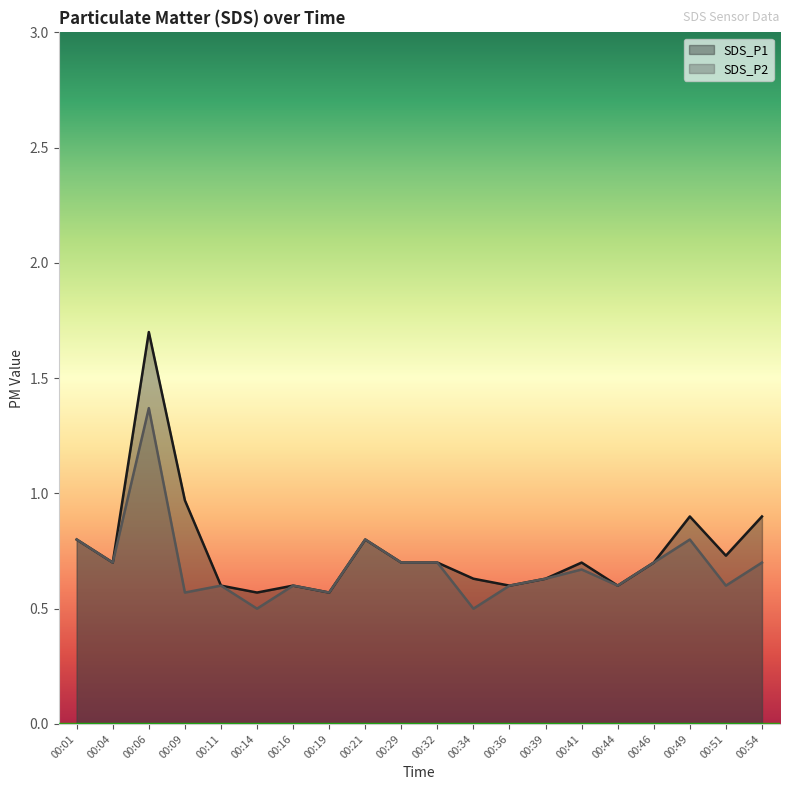

Rank the categories by SDS_P1 value from highest to lowest.

00:06, 00:09, 00:49, 00:54, 00:01, 00:21, 00:51, 00:04, 00:29, 00:32, 00:41, 00:46, 00:34, 00:39, 00:11, 00:16, 00:36, 00:44, 00:14, 00:19